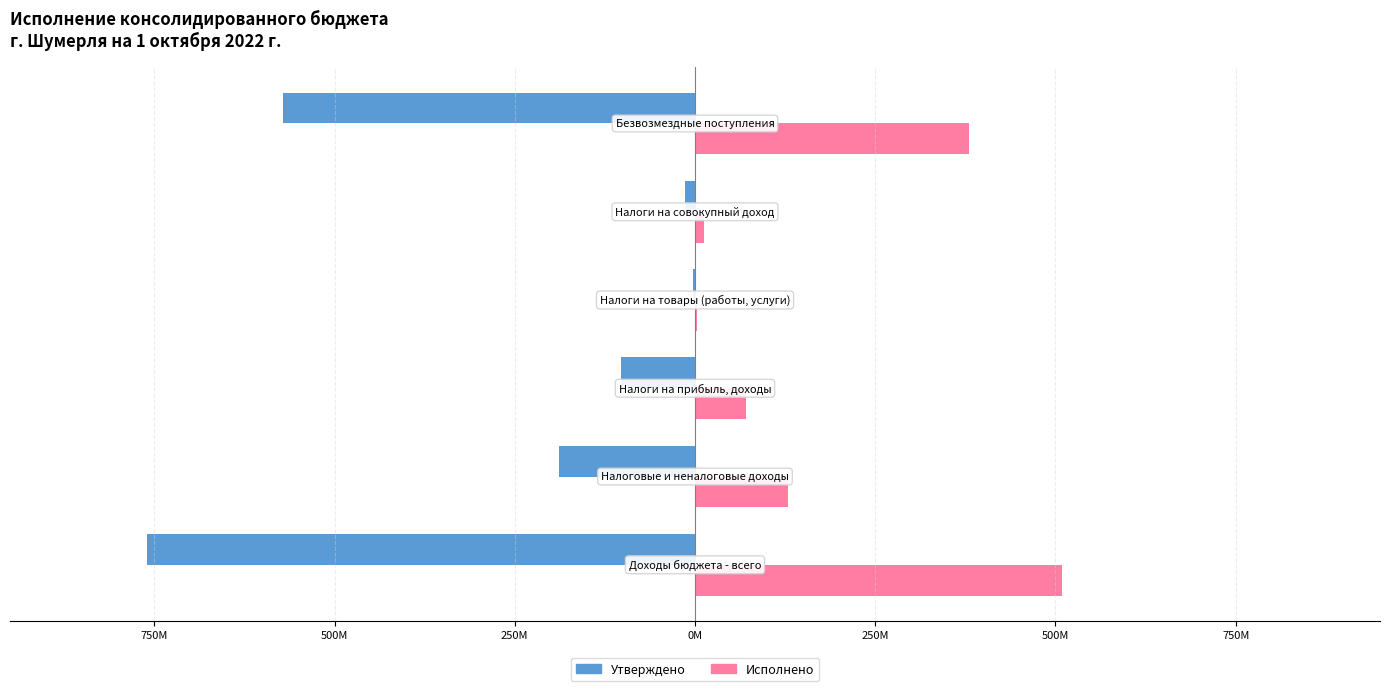

What are all the series names shown in the legend?

Утверждено, Исполнено